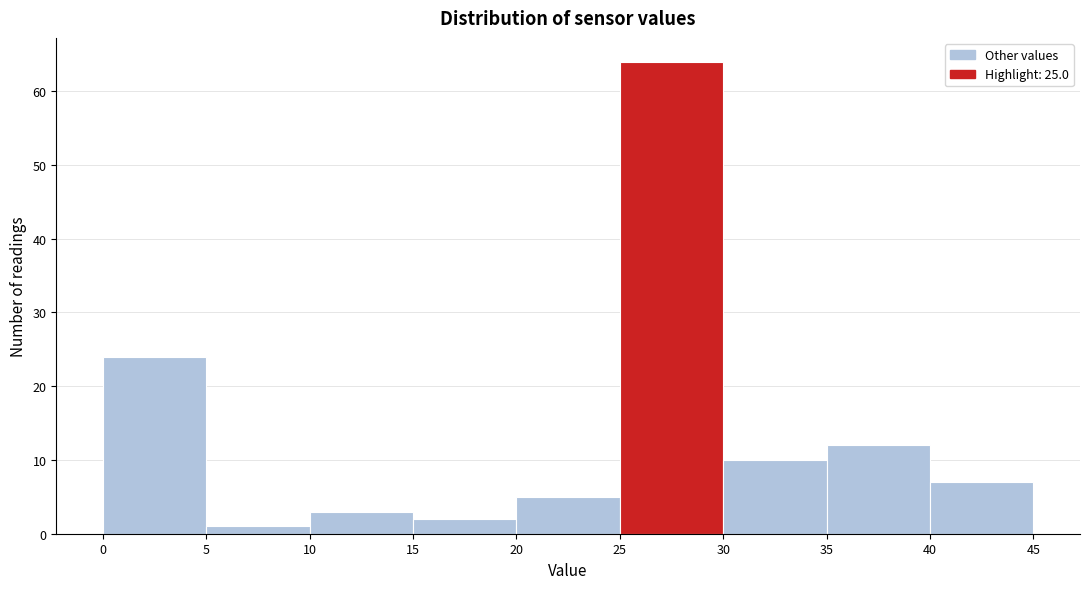

Reading left to right, transcribe this chart: for each bar, give the range it covers on the x-axis and its height. The values are not printed on the chart, so give them approximately, as read against the axis.

0 to 5: 24
5 to 10: 1
10 to 15: 3
15 to 20: 2
20 to 25: 5
25 to 30: 64
30 to 35: 10
35 to 40: 12
40 to 45: 7